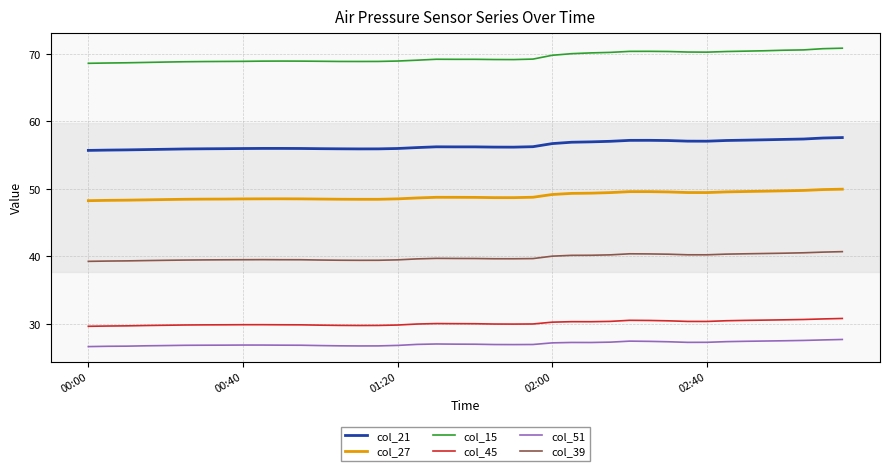

What is the highest value of the col_27 series?

49.9